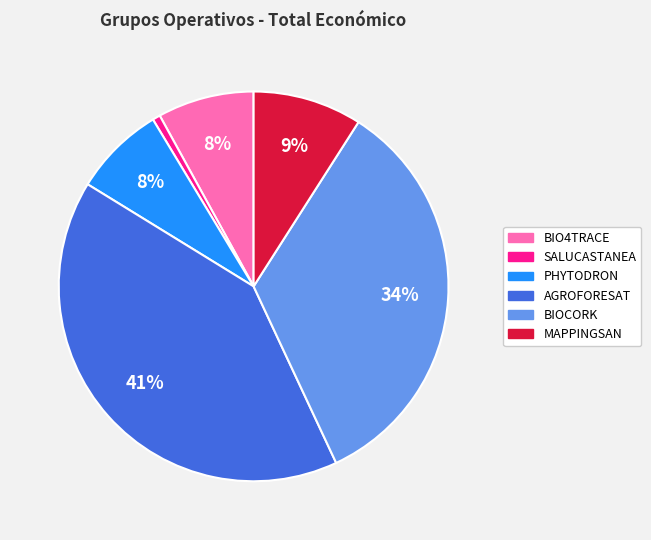

What is the smallest slice in the pie chart?

SALUCASTANEA